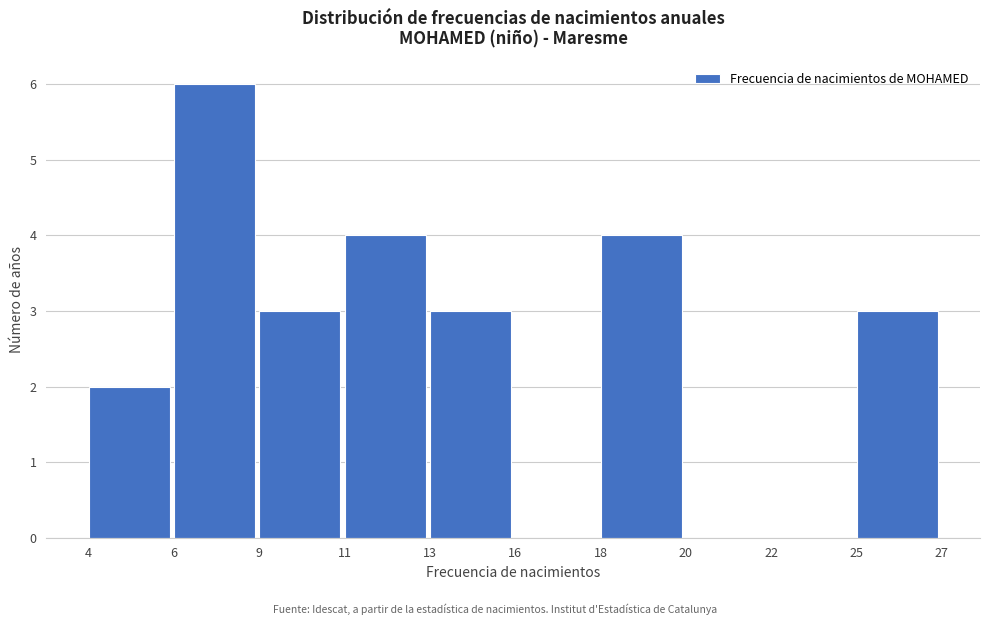

Reading right to left, extract all data points from this chart.

25=3	22=0	20=0	18=4	16=0	13=3	11=4	9=3	6=6	4=2